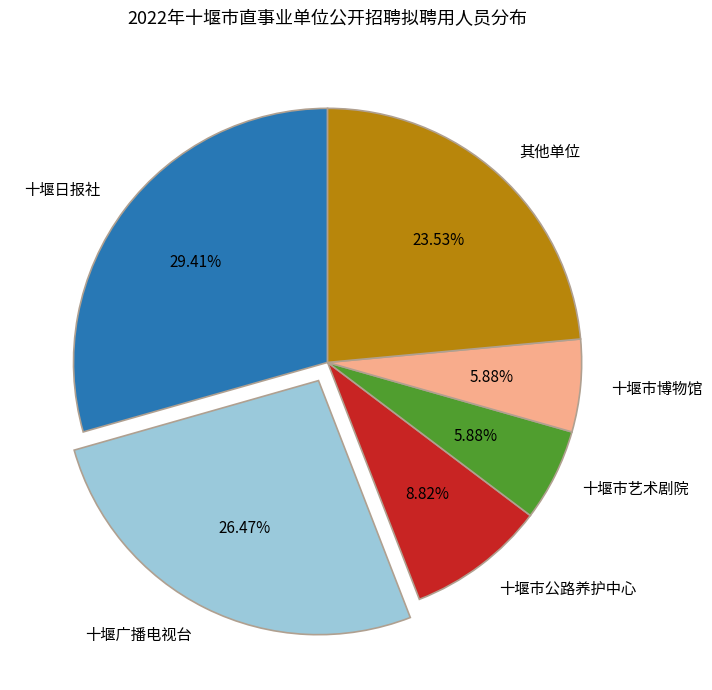

Is 十堰市博物馆 the majority of the pie?

No